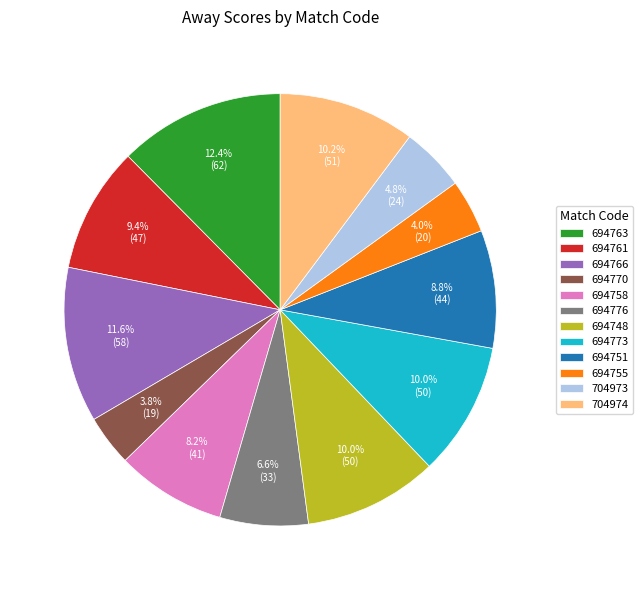

Which category has the biggest portion of the pie?

694763